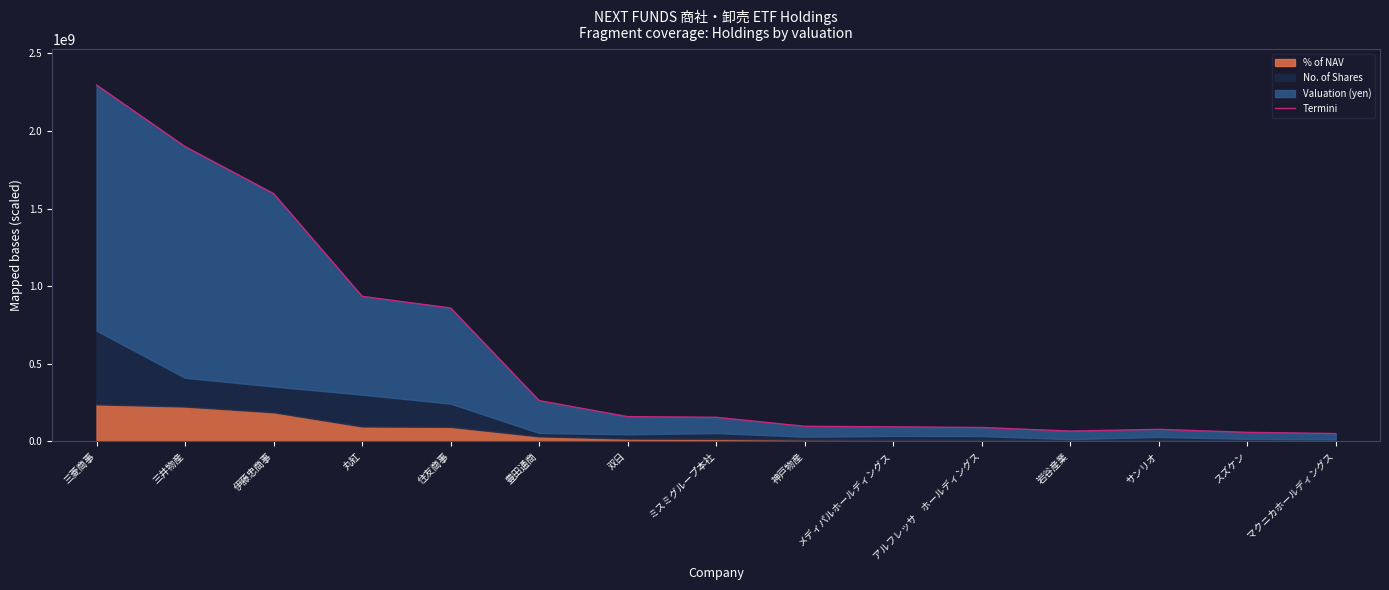

List the labels in order of value, smallest first.

マクニカホールディングス, スズケン, 岩谷産業, サンリオ, アルフレッサ　ホールディングス, メディパルホールディングス, 神戸物産, ミスミグループ本社, 双日, 豊田通商, 住友商事, 丸紅, 伊藤忠商事, 三井物産, 三菱商事